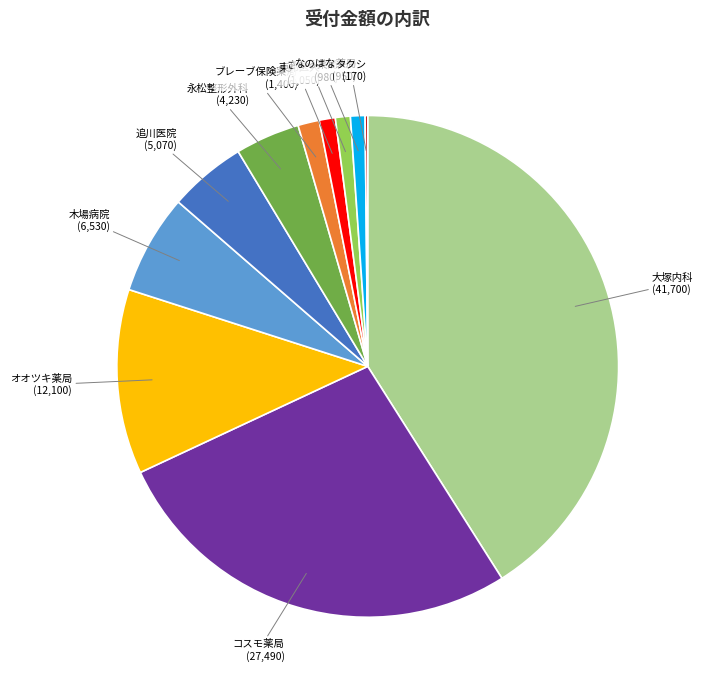

Do 永松整形外科 and 大塚内科 together represent more than half of the pie?

No